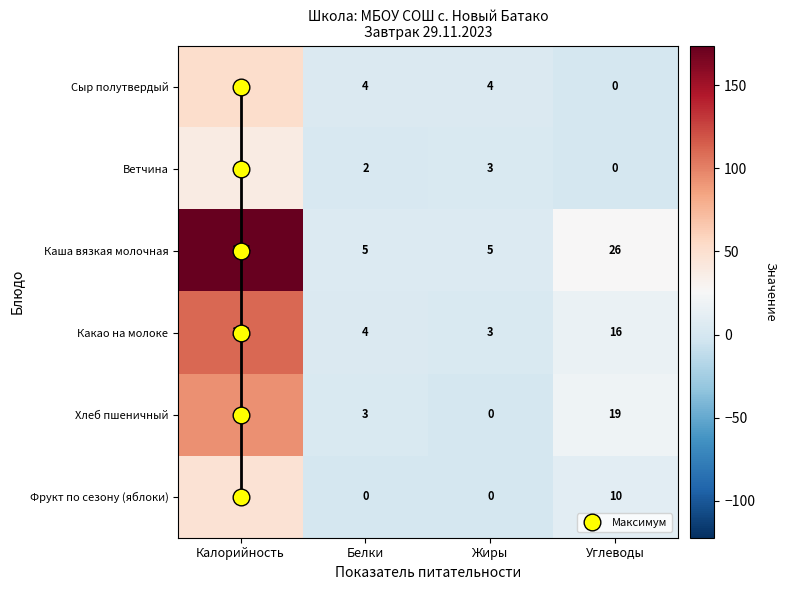

What is the maximum value shown in the chart?

174